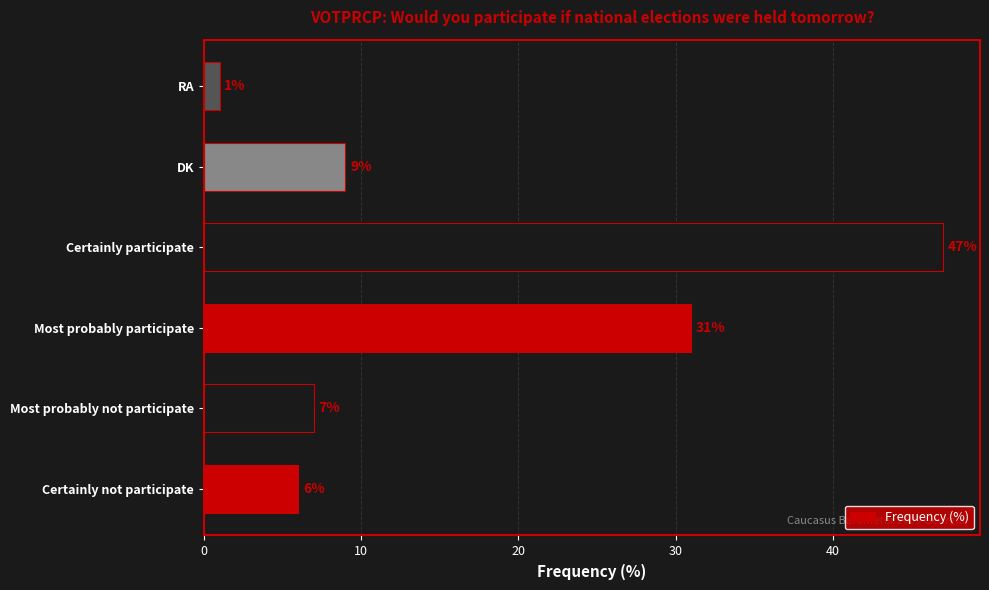

Which category has the lowest value across all series?

RA